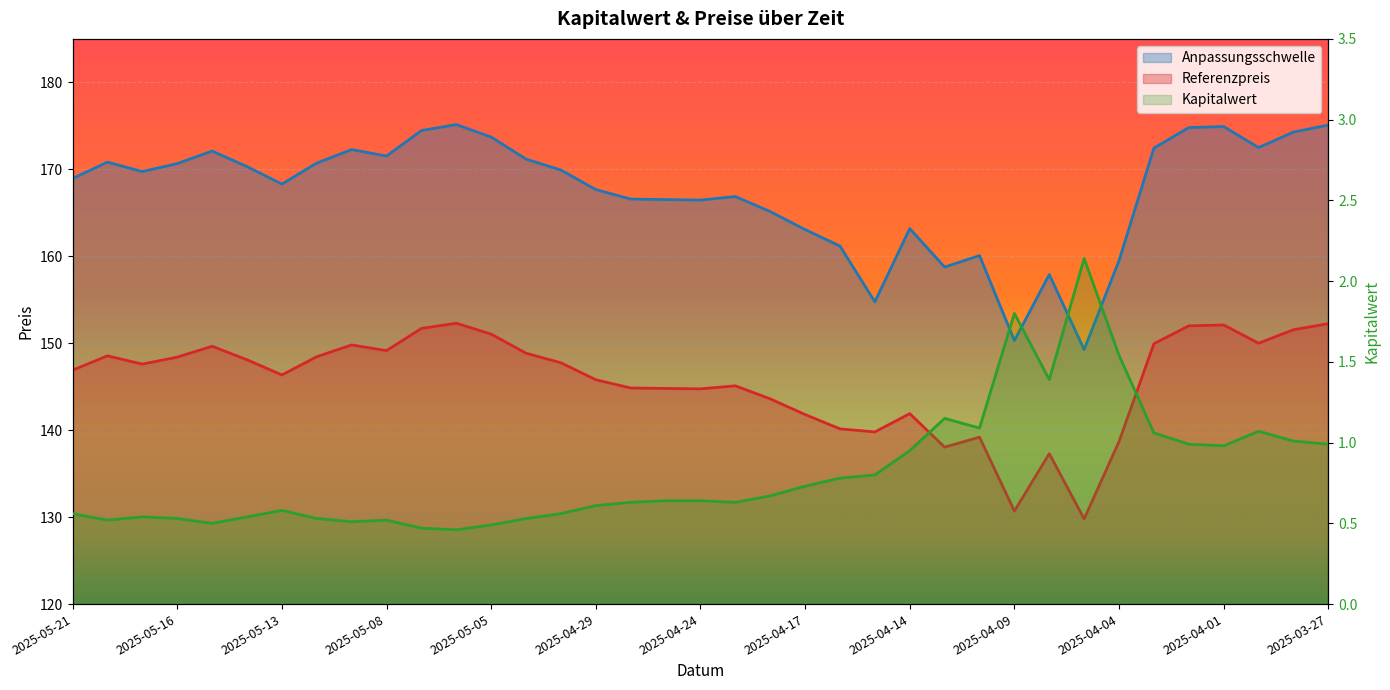

In Referenzpreis, how many points are lower than both neighbors (excluding endpoints)?

9